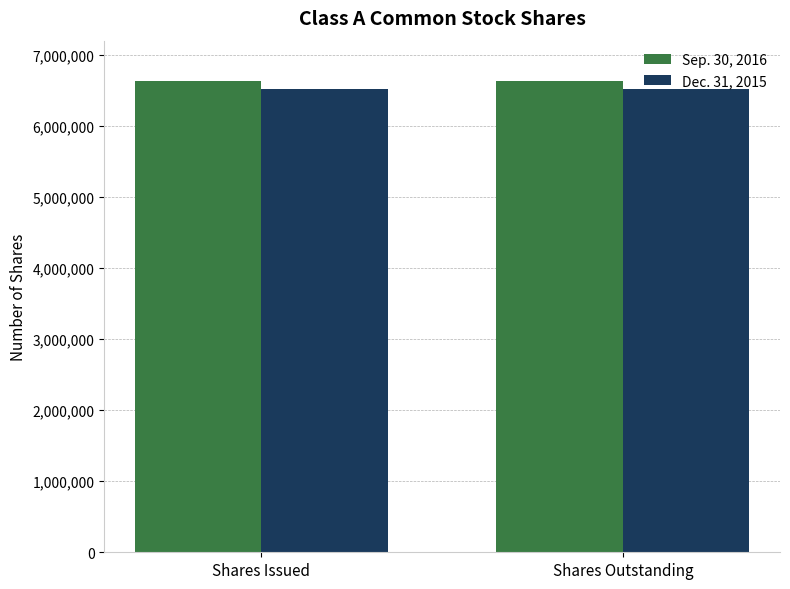

Rank the series by their maximum value, from lowest to highest.

Dec. 31, 2015, Sep. 30, 2016